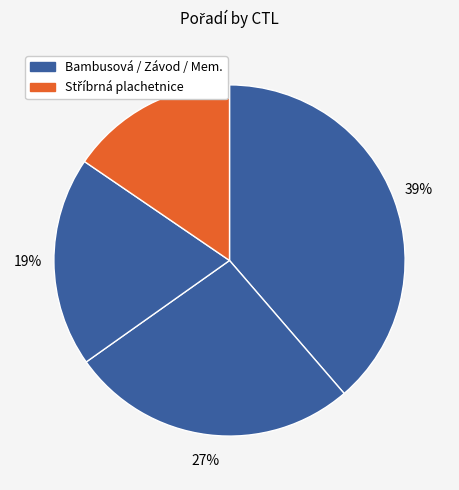

How many slices are in this pie chart?

4